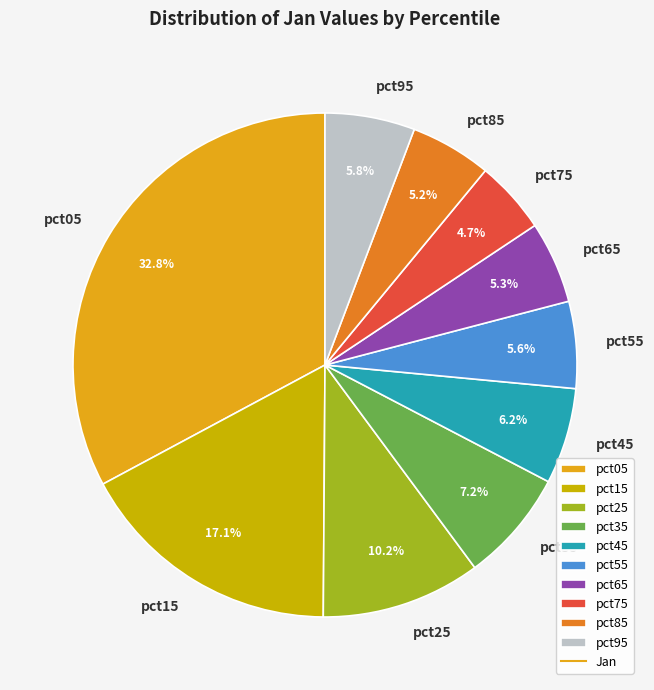

Is there any slice that represents more than half of the pie?

No